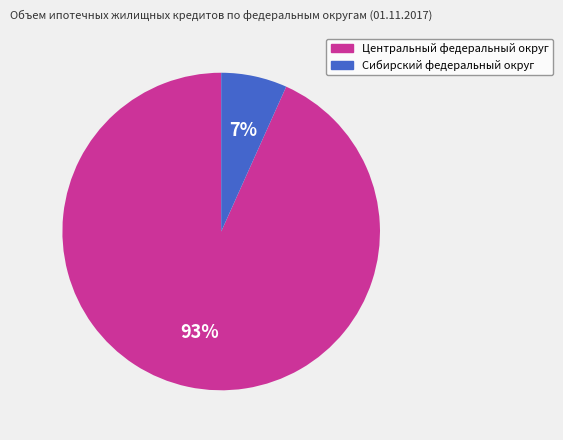

The Центральный федеральный округ slice represents 99% of the pie. True or false?

False